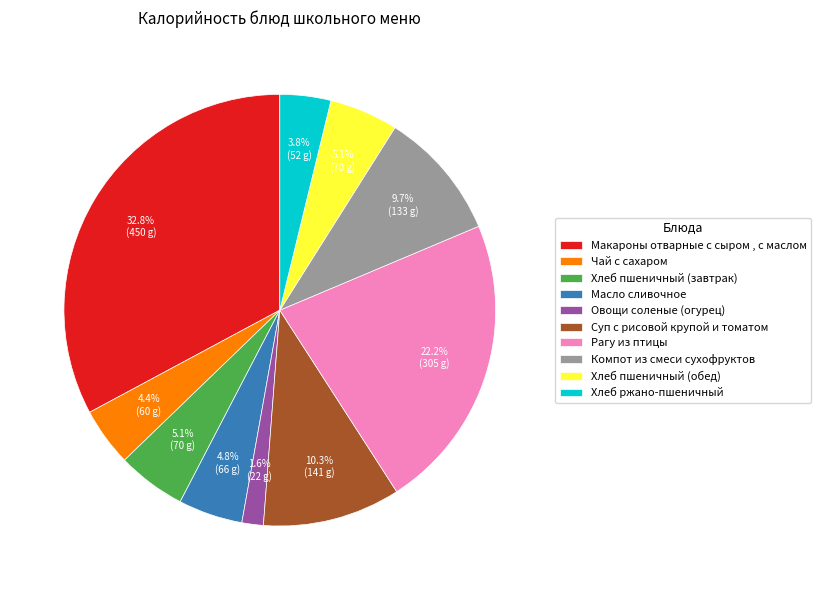

To the nearest percent, what portion does Рагу из птицы represent?

22%